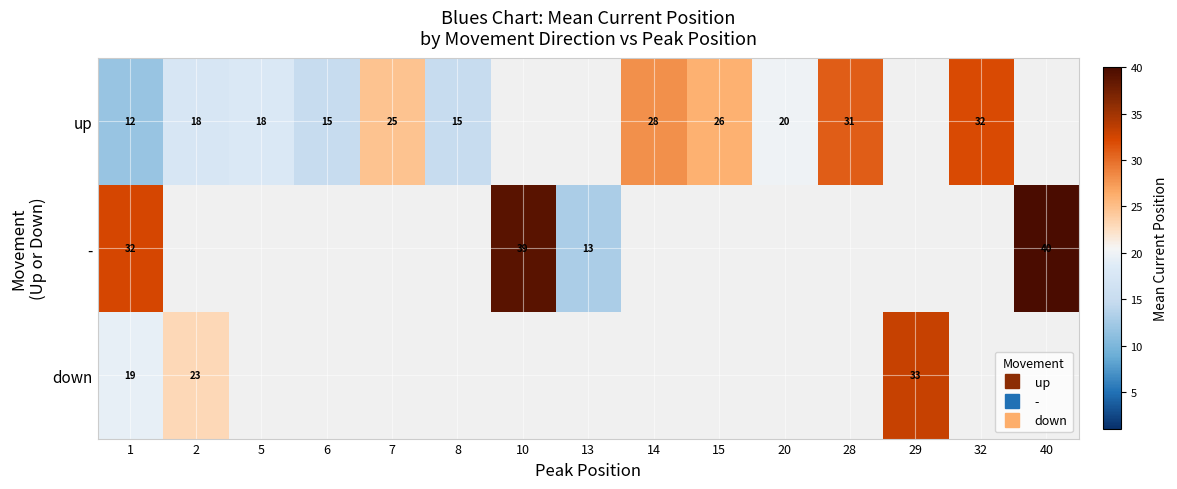

What is the lowest value of the up series?

11.7